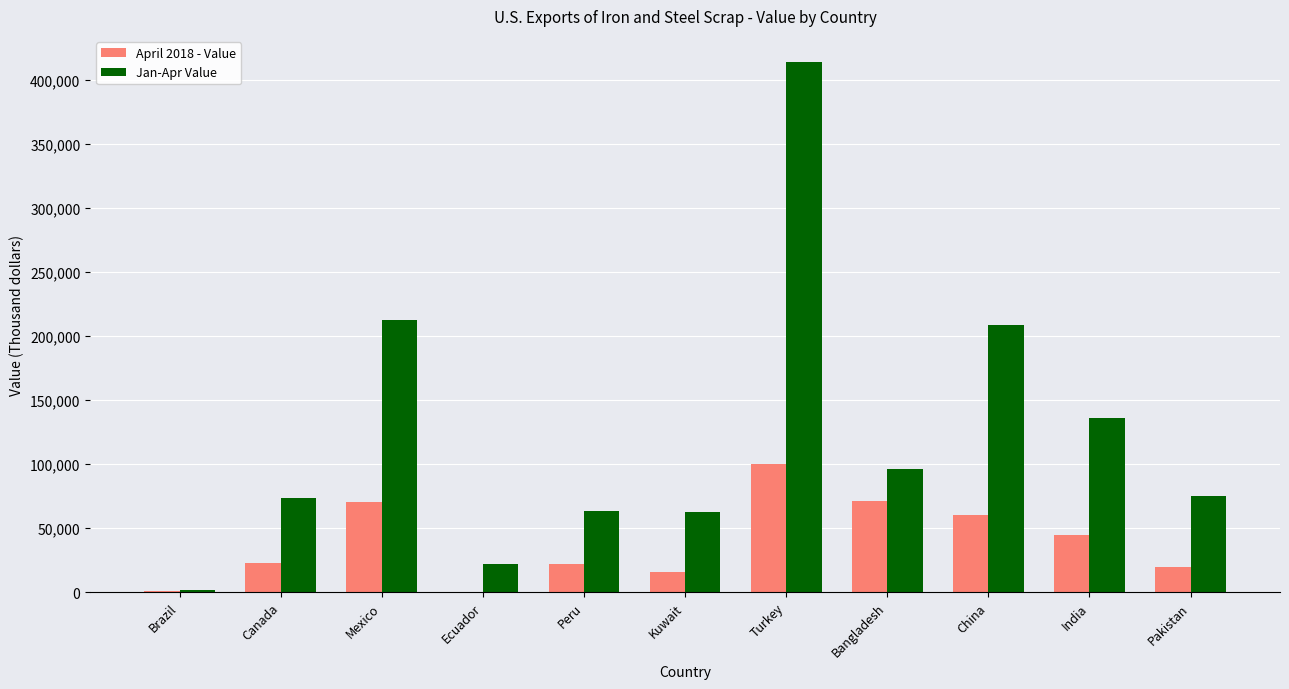

How many groups of bars are there?

11